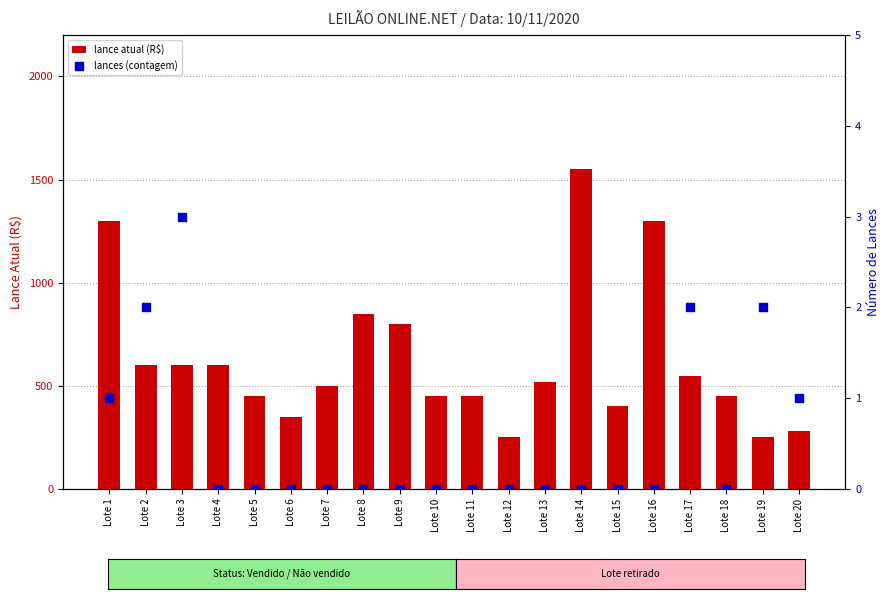

Which series contains the lowest Y value?

lances (contagem)